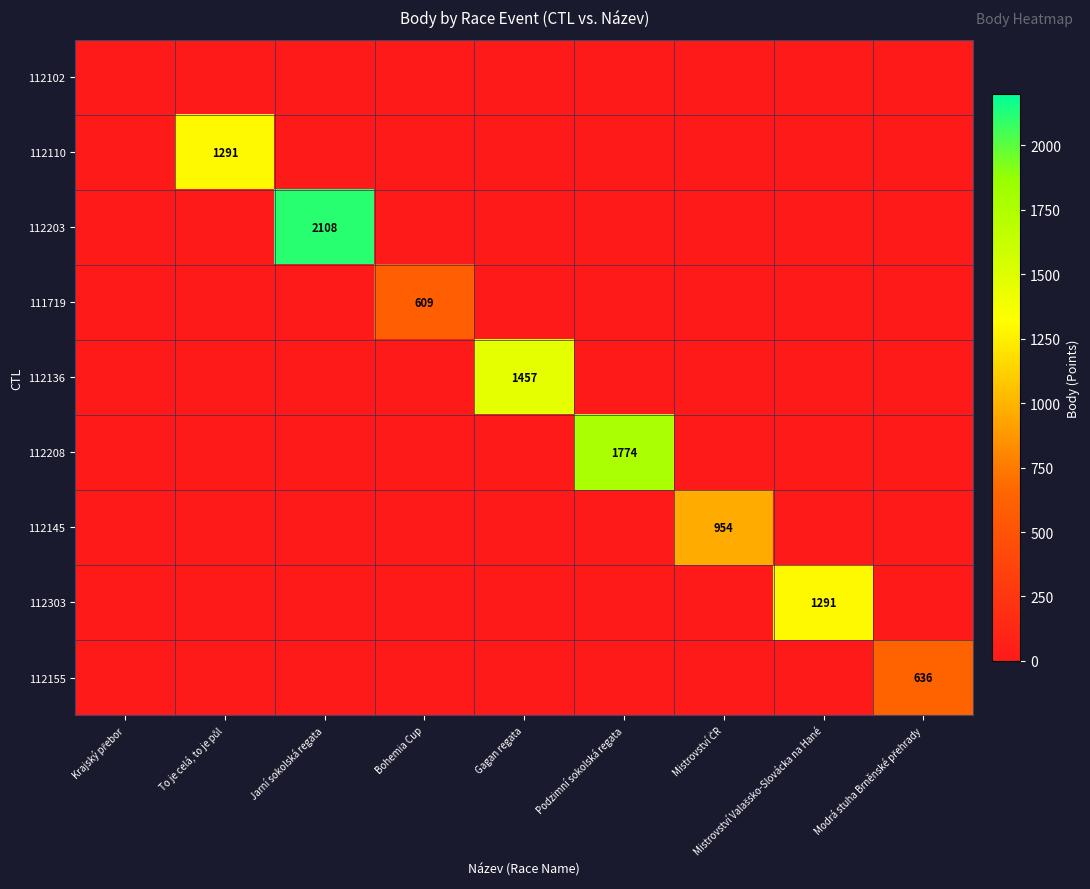

What is the difference between the maximum and second lowest values in the 112208 series?

1774